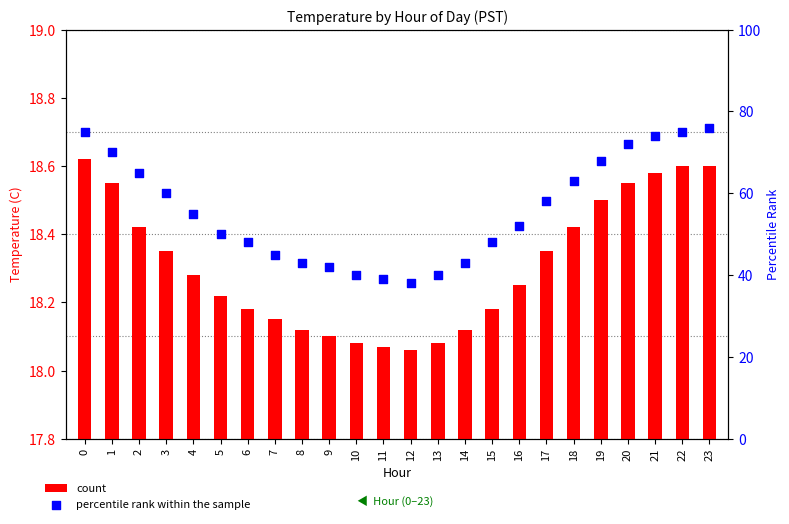

Is the value of percentile rank within the sample at 1 greater than the value of count at 7?

Yes